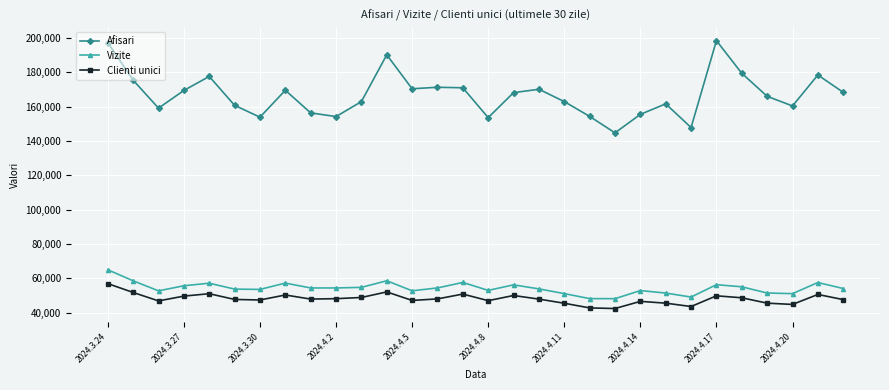

What is the difference between the maximum and minimum values in the Afisari series?

53705